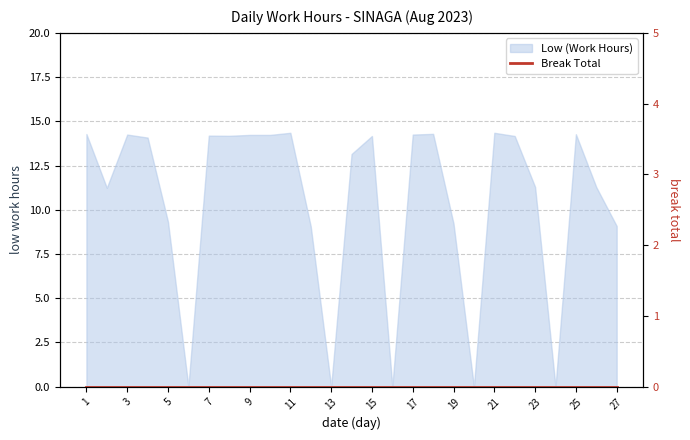

Between 19 and 2, which is larger?

2